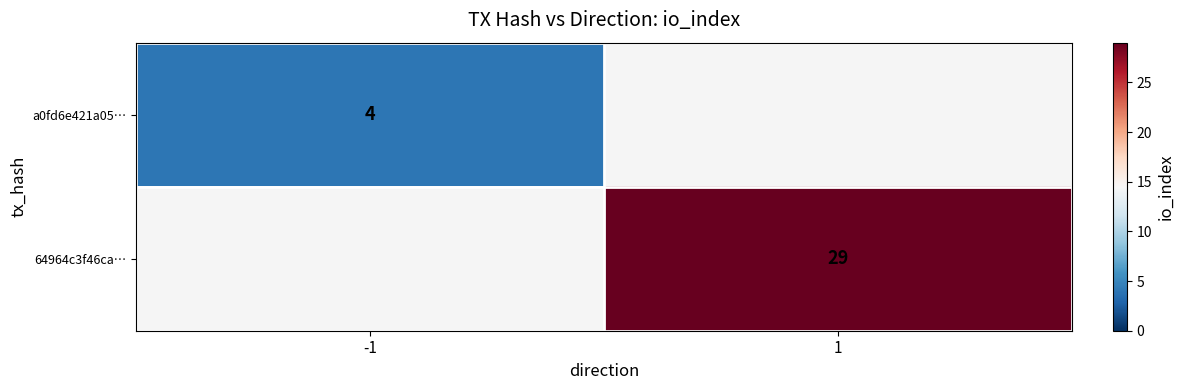

The 64964c3f46ca… series shows 29 at 1. True or false?

True